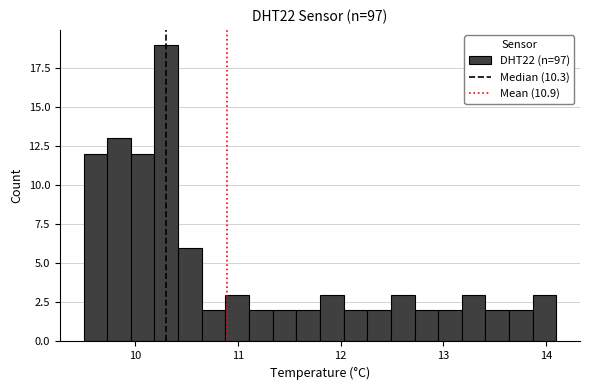

Around what value on the x-axis is the tallest bar? Give the approximate position of its centre, as read against the axis.

10.3